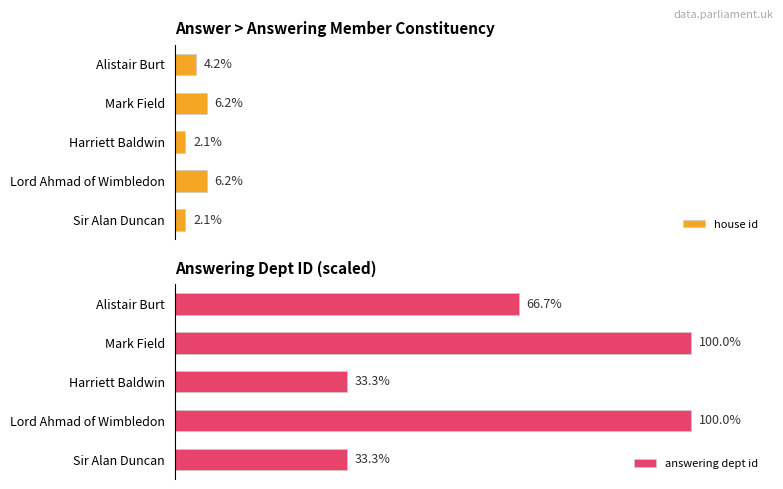

What are all the series names shown in the legend?

house id, answering dept id